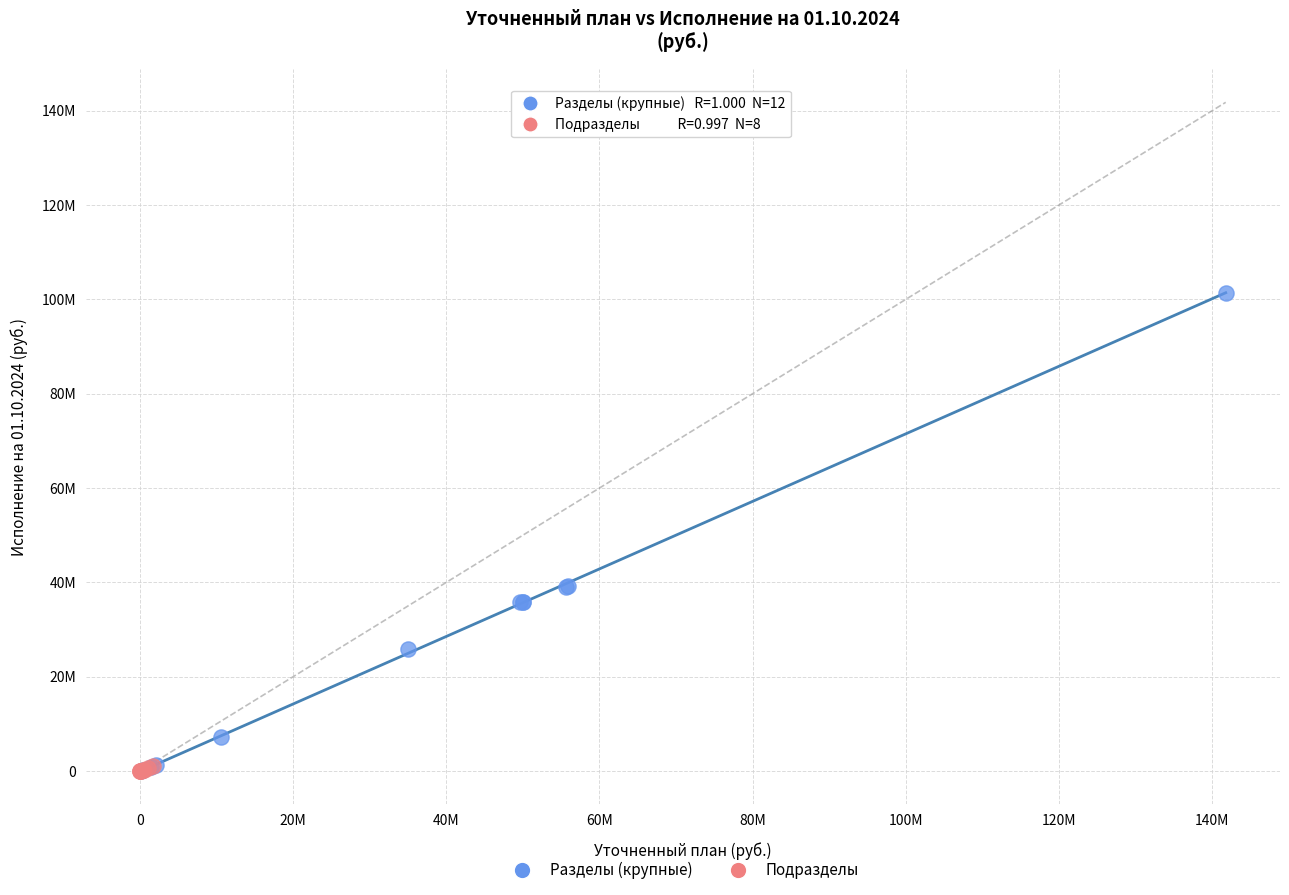

What are all the series names shown in the legend?

Разделы (крупные), Подразделы